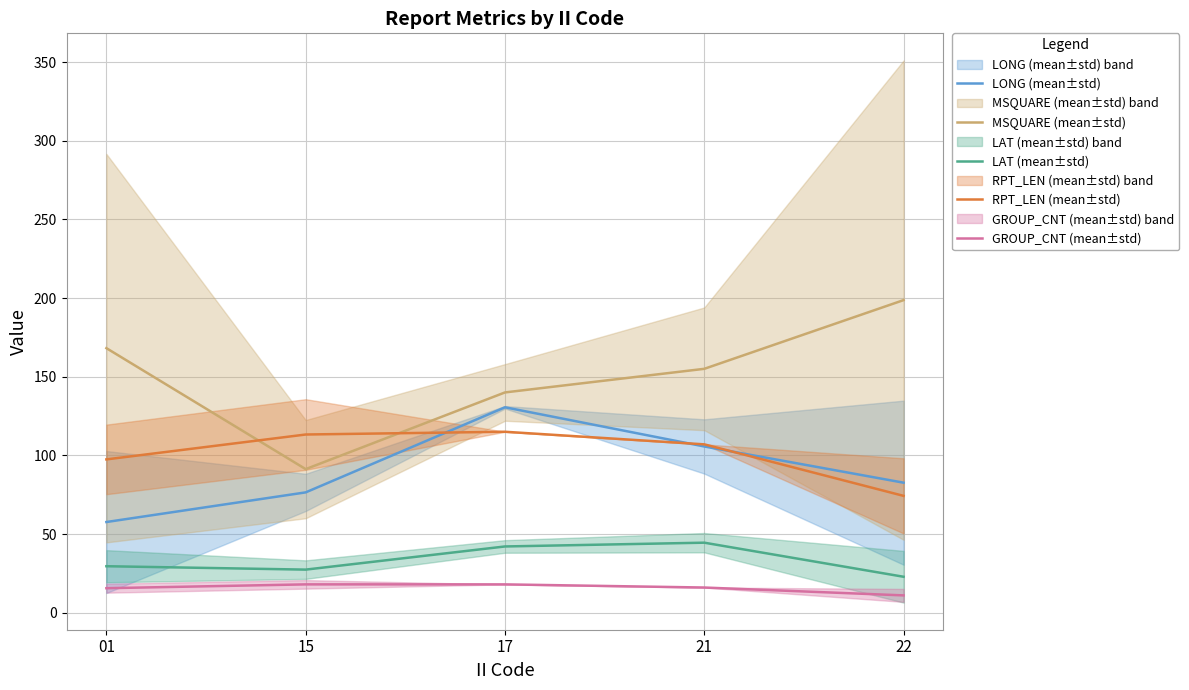

Reading right to left, extract all data points from this chart.

LONG (mean±std): 82.6	105.7	130.6	76.5	57.6
MSQUARE (mean±std): 198.7	155.0	140.0	91.2	168.1
LAT (mean±std): 22.8	44.5	42.1	27.4	29.5
RPT_LEN (mean±std): 74.2	107.0	115.0	113.2	97.4
GROUP_CNT (mean±std): 11.0	16.0	18.0	18.0	15.6